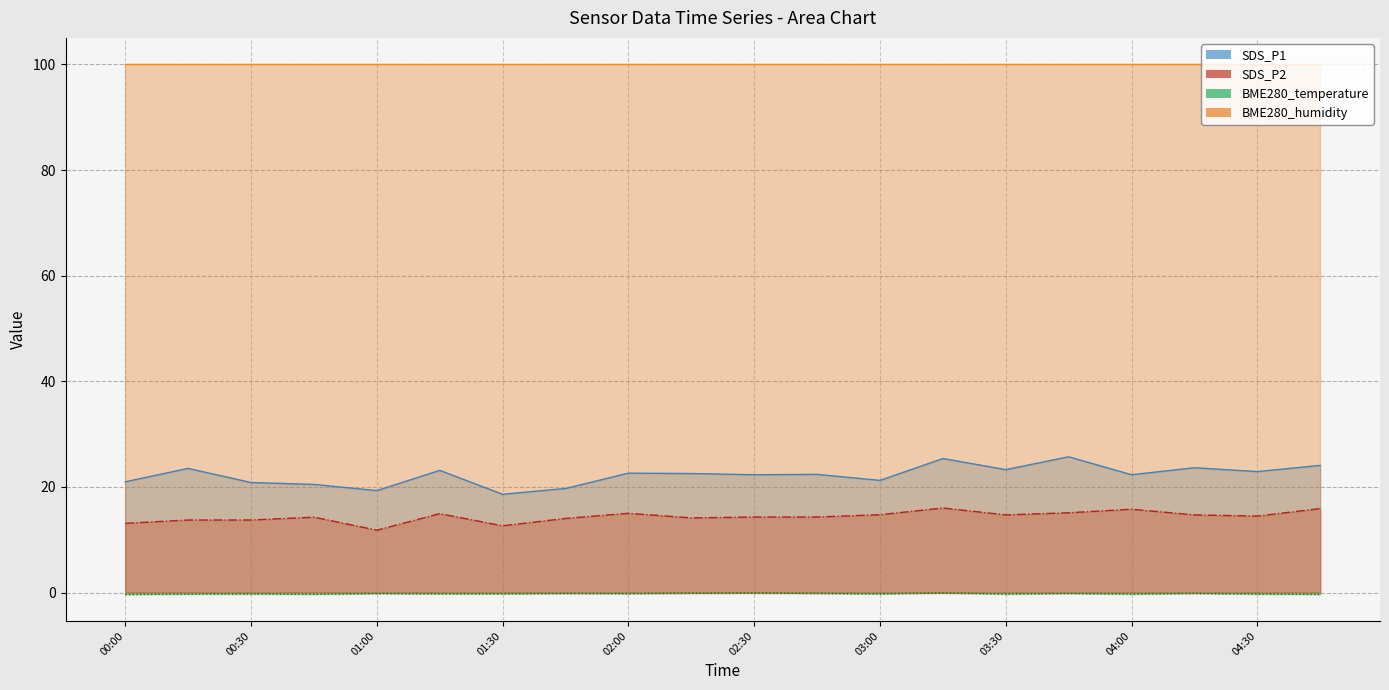

Does the chart have visible grid lines?

Yes